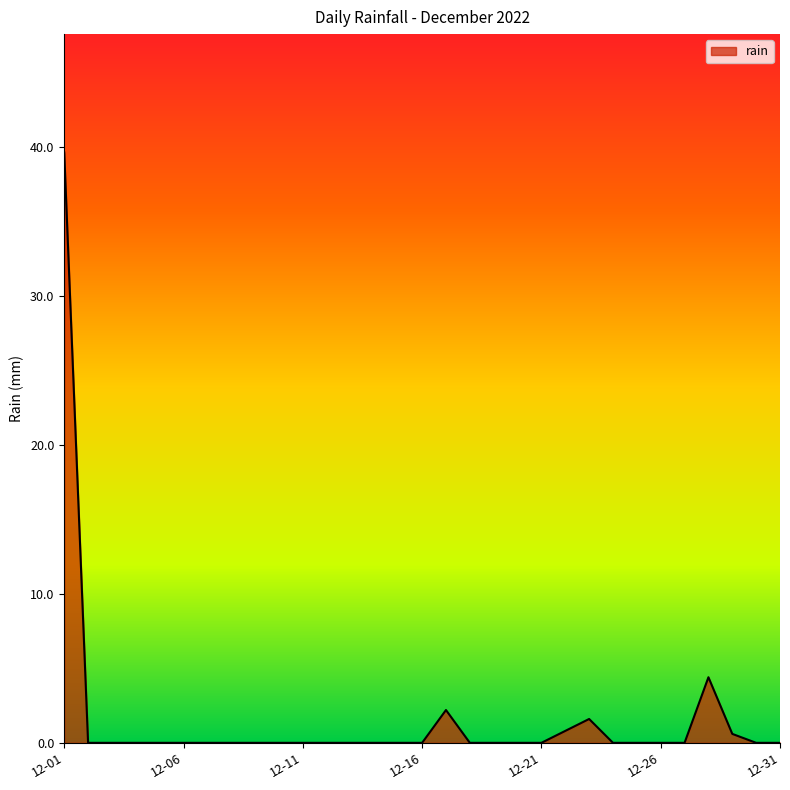

Reading left to right, extract all data points from this chart.

39.6	0.0	0.0	0.0	0.0	0.0	0.0	0.0	0.0	0.0	0.0	0.0	0.0	0.0	0.0	0.0	2.2	0.0	0.0	0.0	0.0	0.8	1.6	0.0	0.0	0.0	0.0	4.4	0.6	0.0	0.0